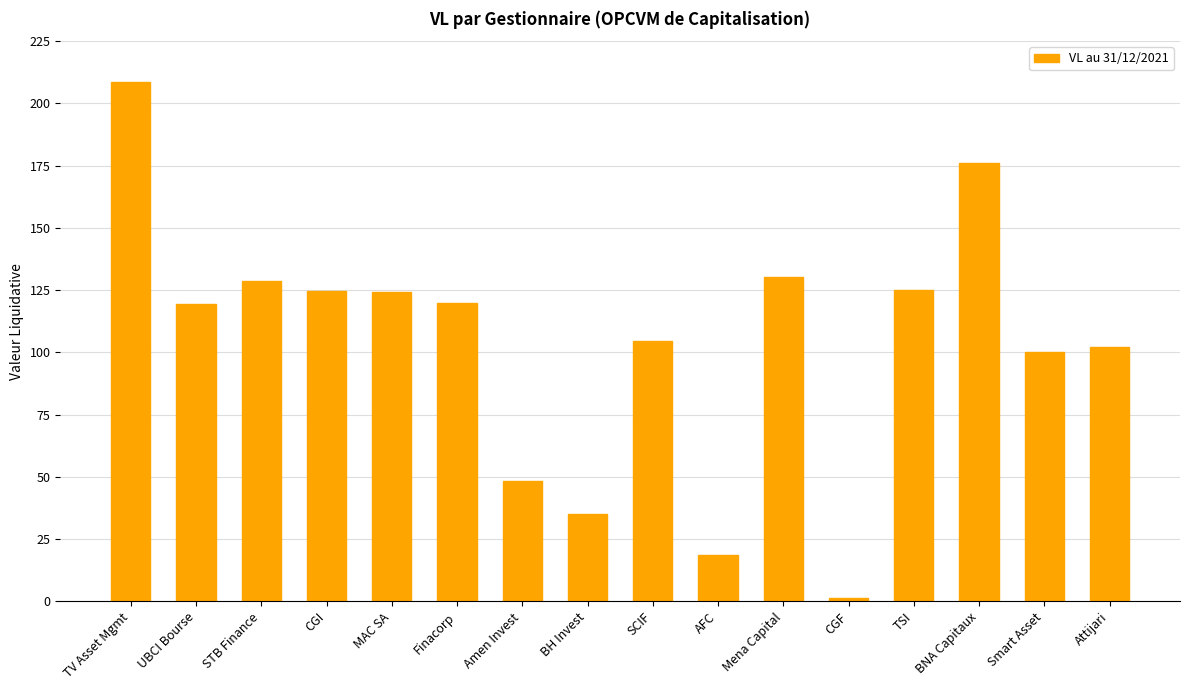

What is the sum of the values at SCIF and CGI?

229.3